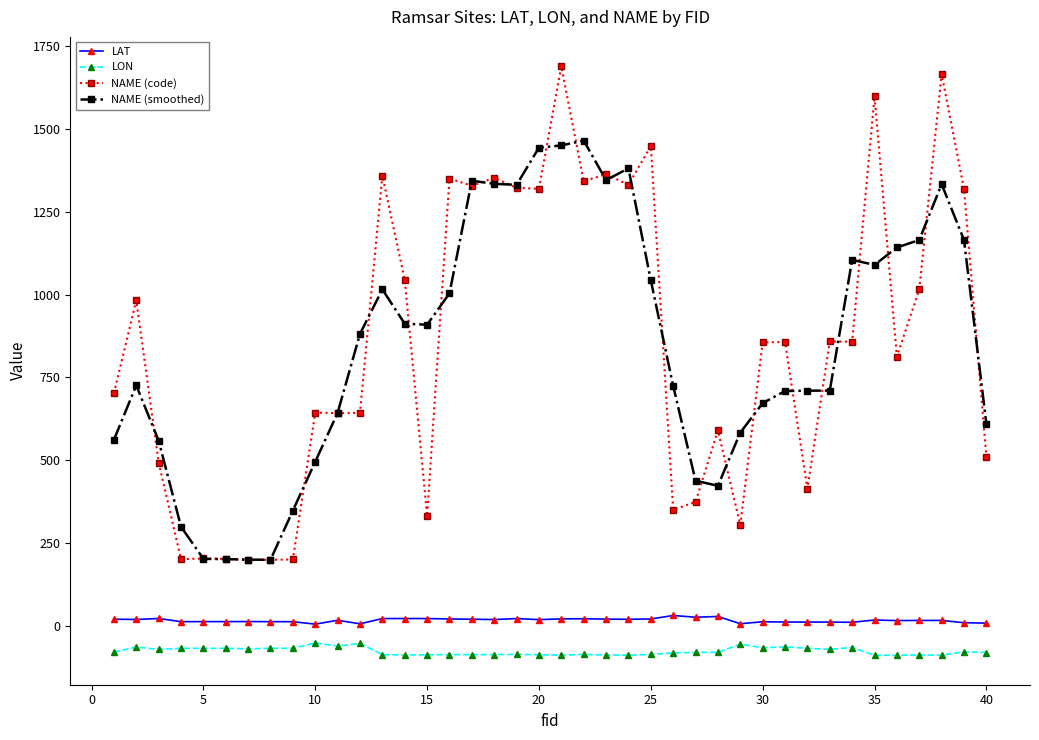

In NAME (smoothed), how many points are lower than both neighbors (excluding endpoints)?

6